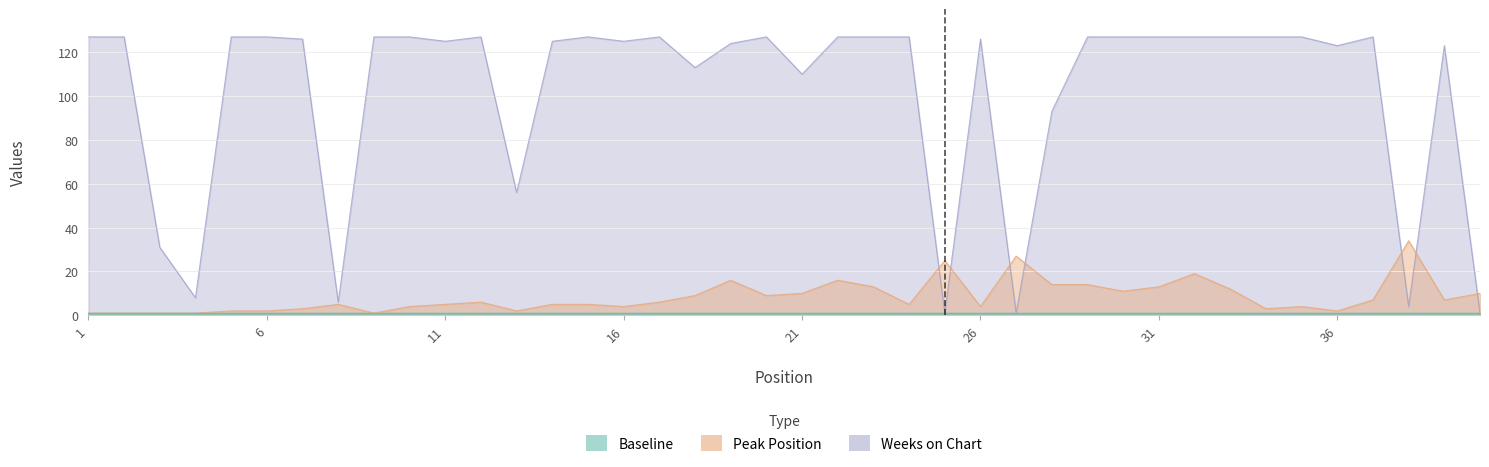

What is the total value across all series at 3?

32